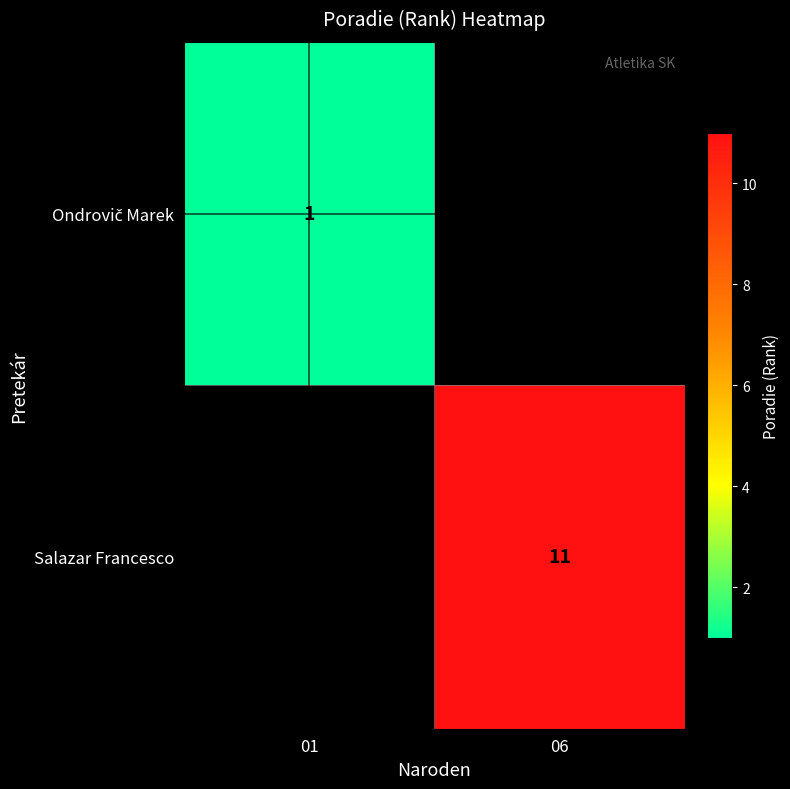

Between 01 and 06, which is larger?

06